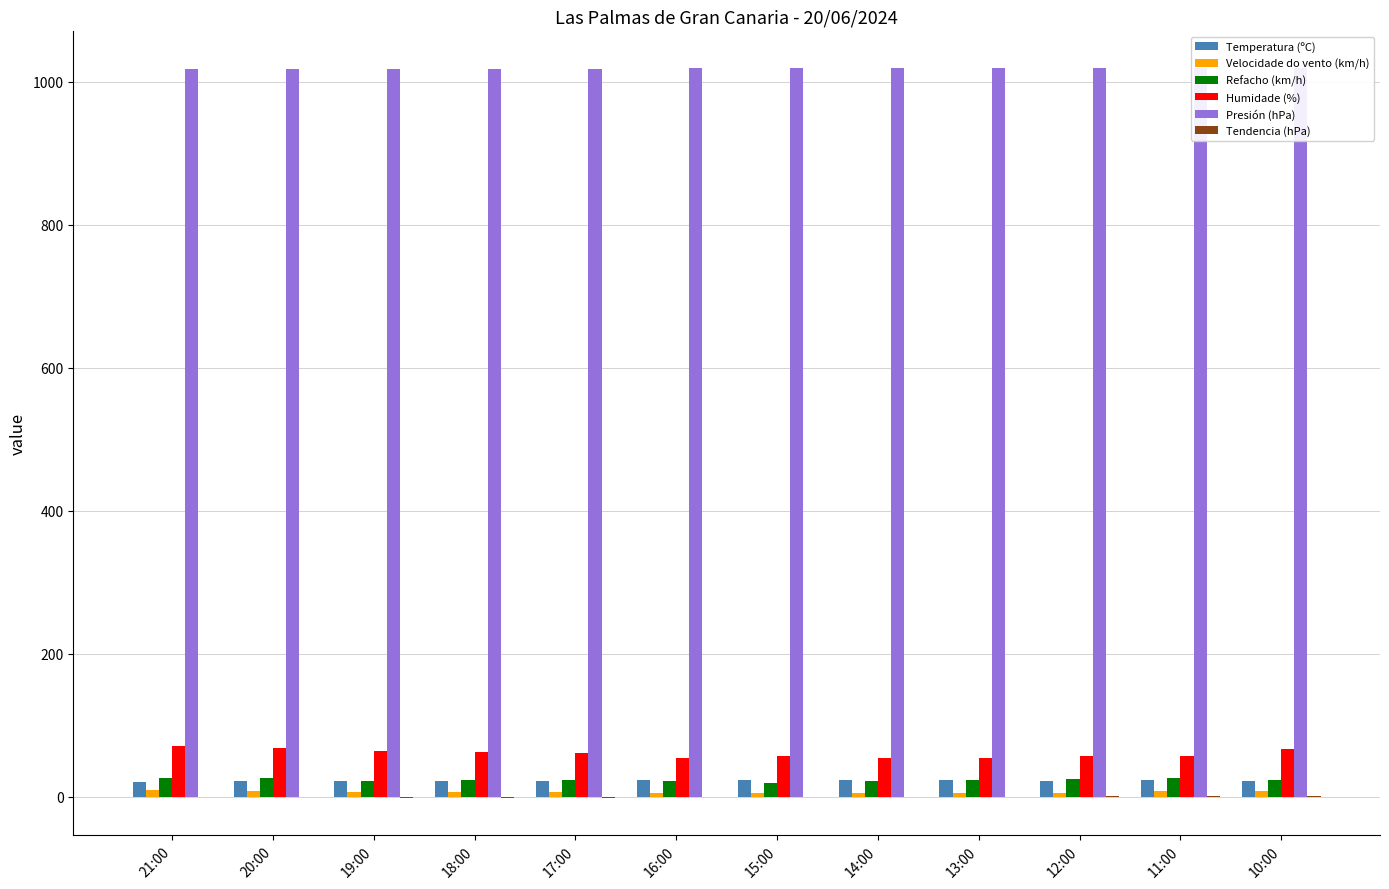

What is the sum of all Refacho (km/h) values?

286.0